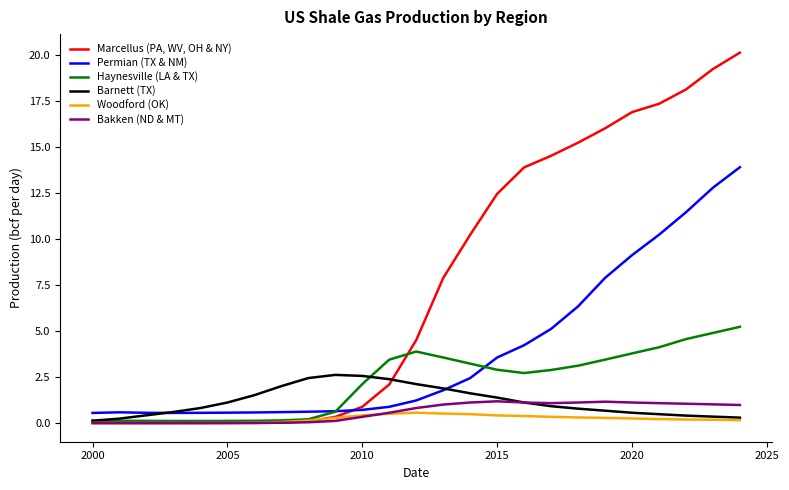

List the series in order of their peak value, highest first.

Marcellus (PA, WV, OH & NY), Permian (TX & NM), Haynesville (LA & TX), Barnett (TX), Bakken (ND & MT), Woodford (OK)